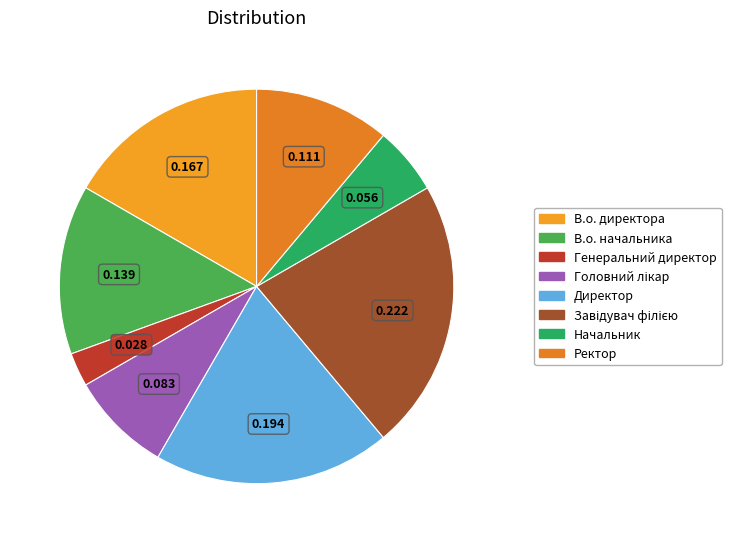

How many slices are in this pie chart?

8